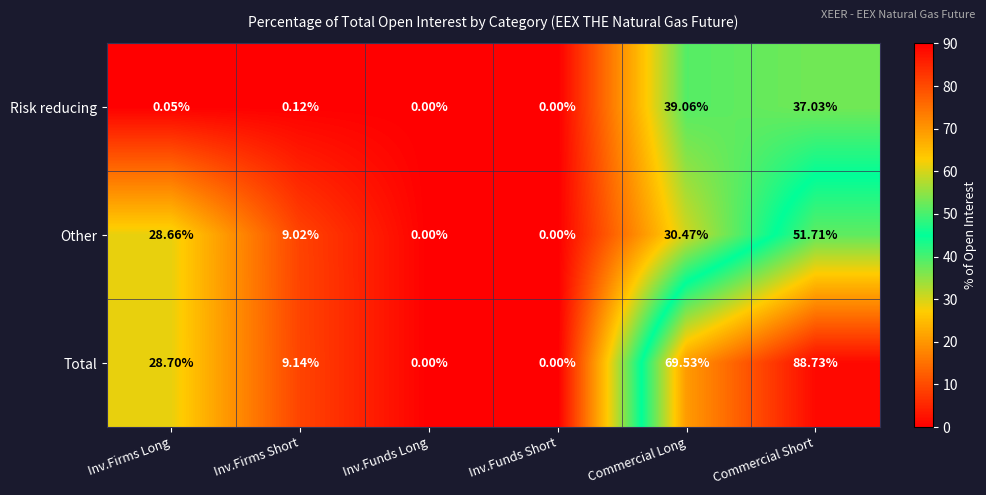

At Inv.Firms Long, list the series in order from smallest to largest.

Risk reducing, Other, Total